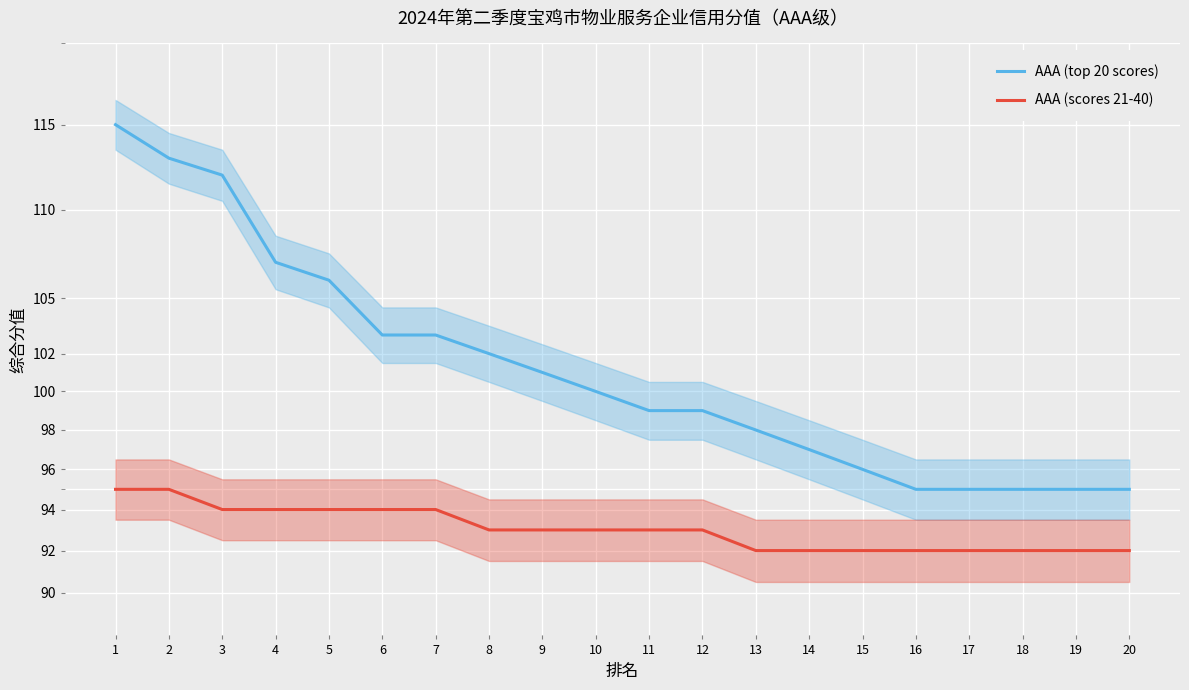

Count the number of data series in this chart.

2